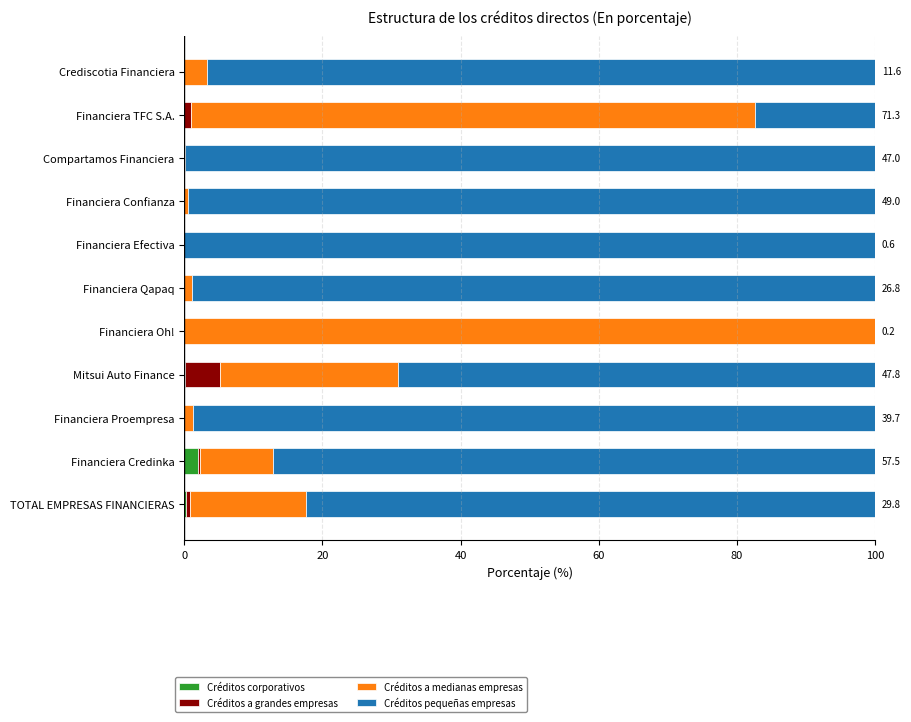

How many series are shown in this chart?

4